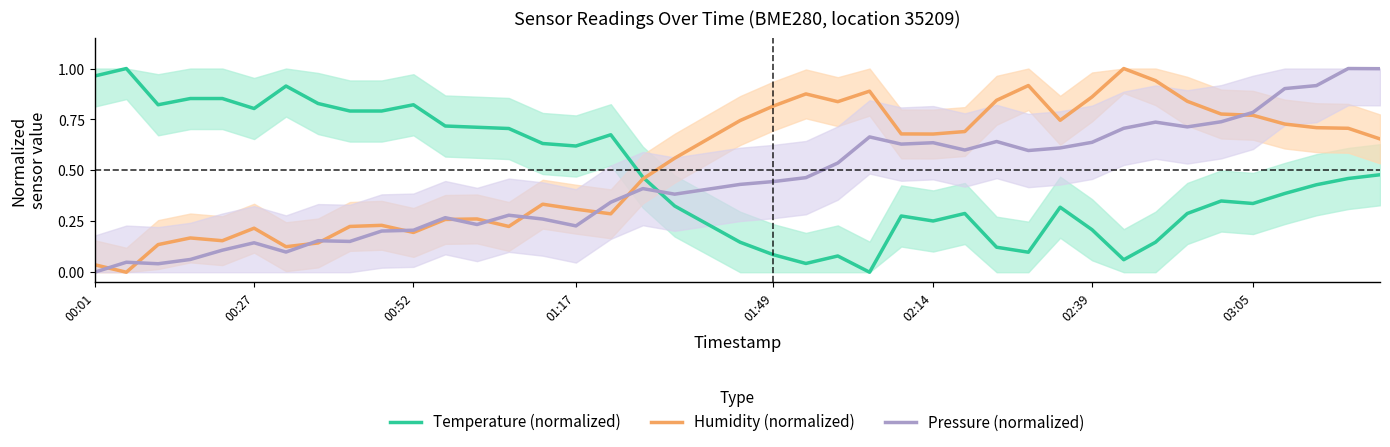

Which series has the largest total across all categories?

Humidity (normalized)